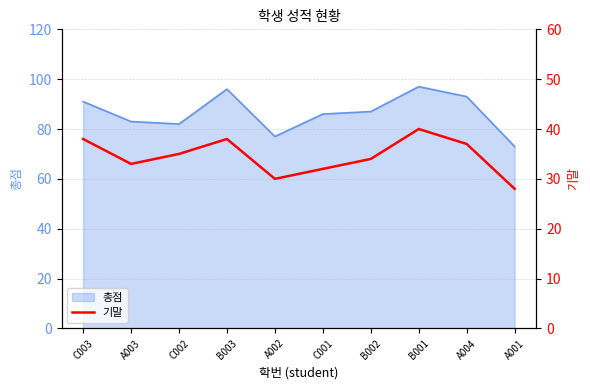

What position from the right is A003?

9